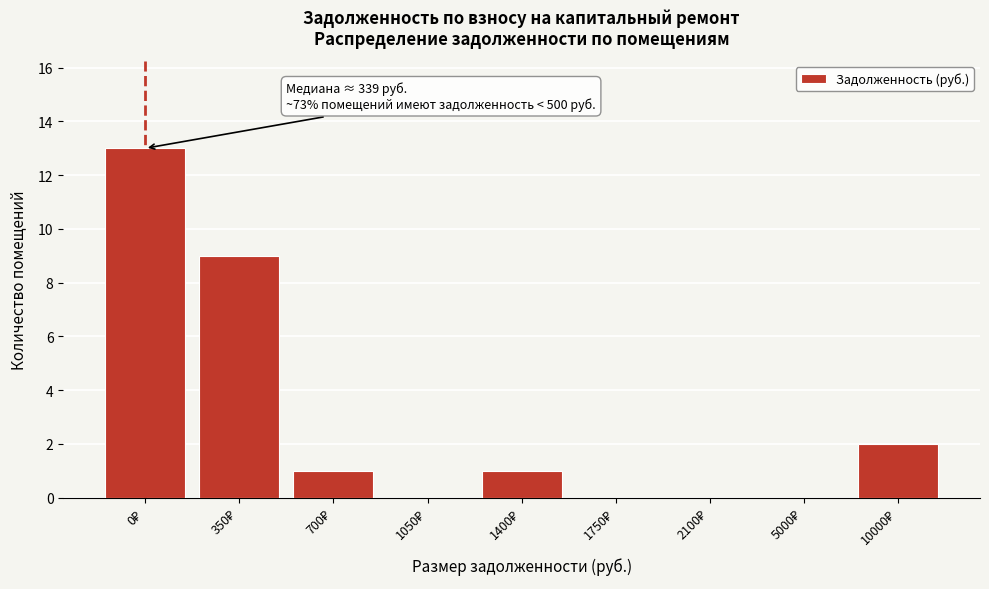

What is the sum of all values?

26